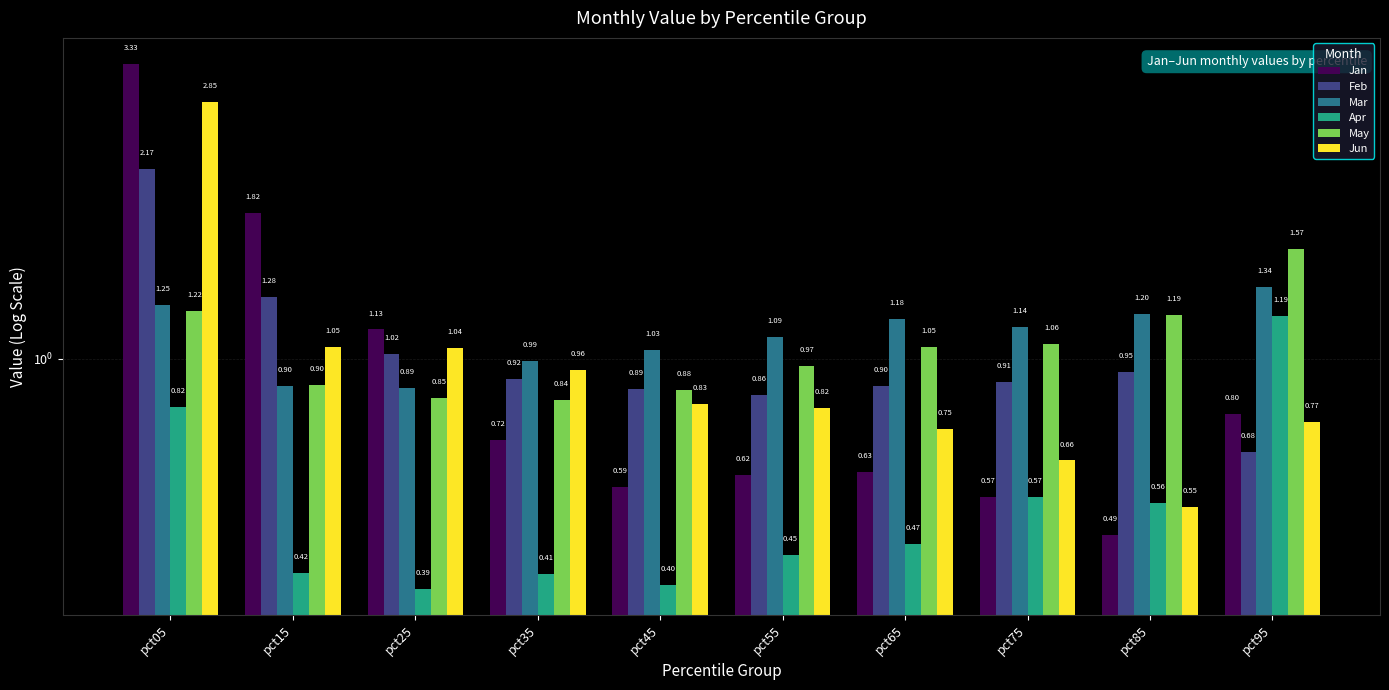

What are all the series names shown in the legend?

Jan, Feb, Mar, Apr, May, Jun